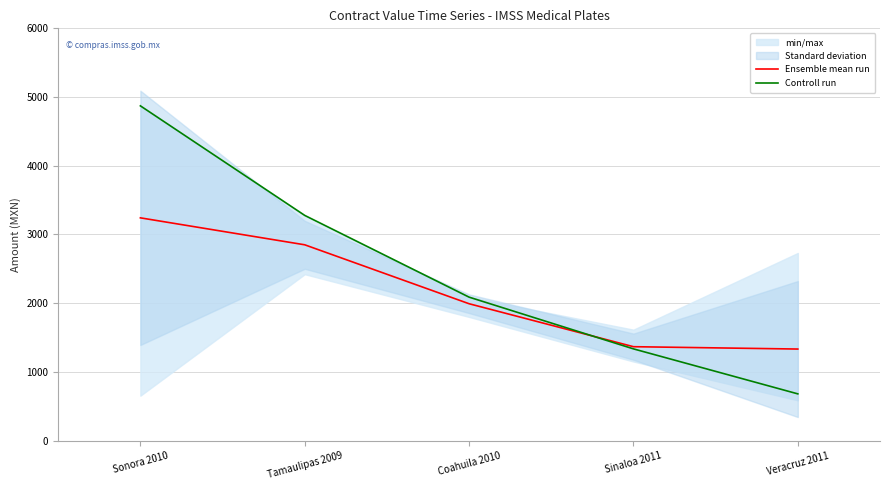

What is the total value across all series at Veracruz 2011?

2013.1